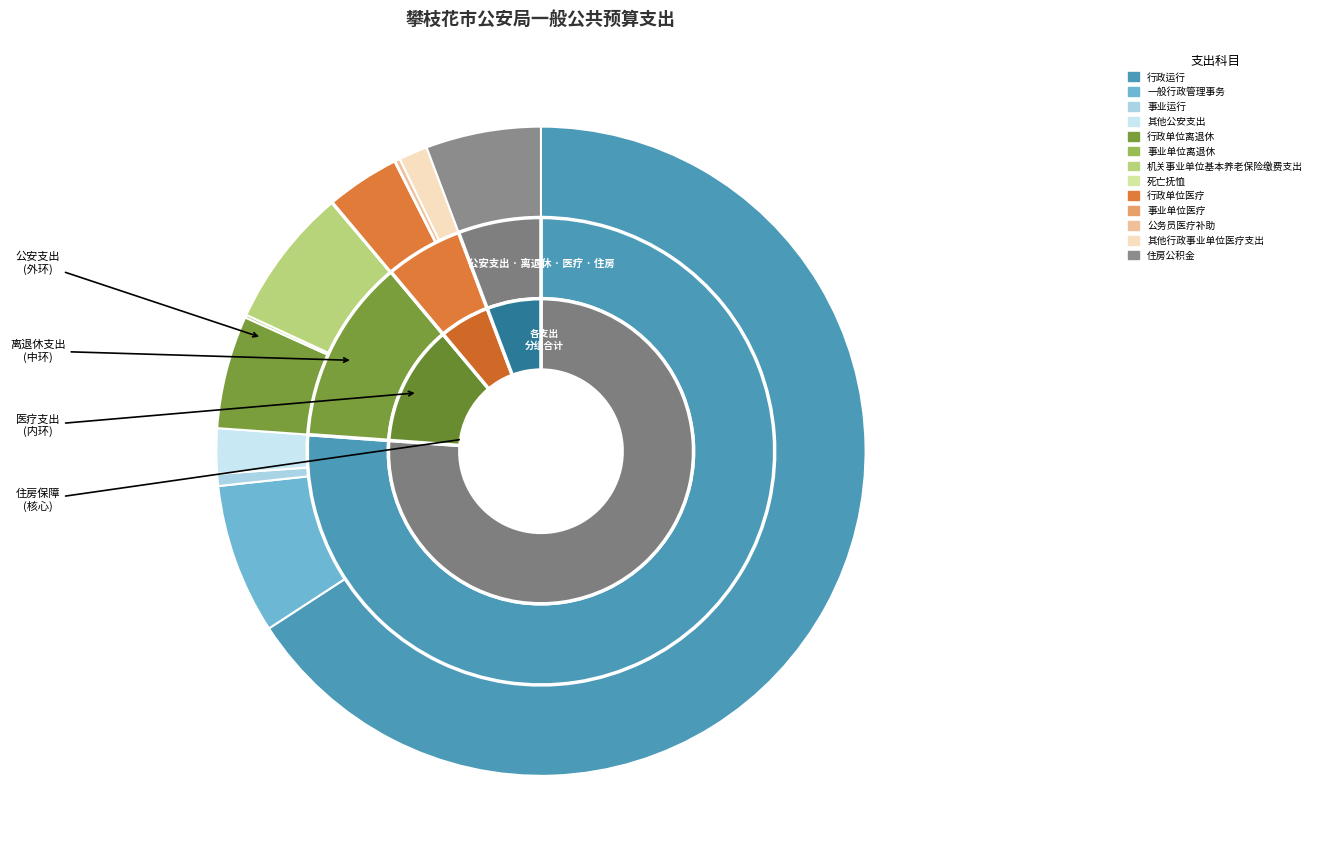

To the nearest percent, what portion does 其他行政事业单位医疗支出 represent?

1%